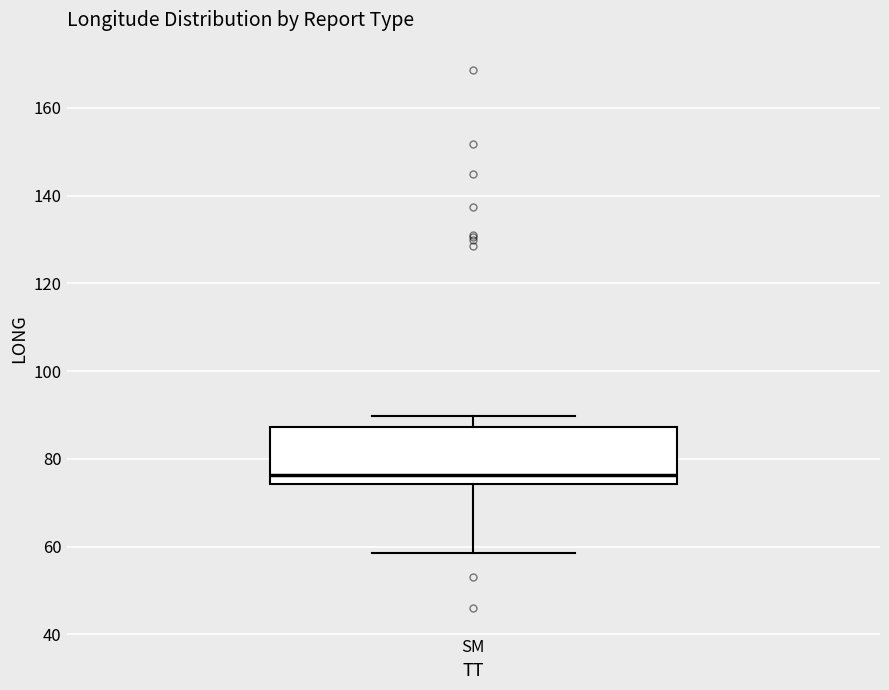

Transcribe this box plot: give where the median line is, the range the box spans, and where the two whiskers end, as read against the y-axis. The values are not printed on the chart, so give them approximately, as read against the axis.

median 76, box 74 to 88, whiskers 58 to 90